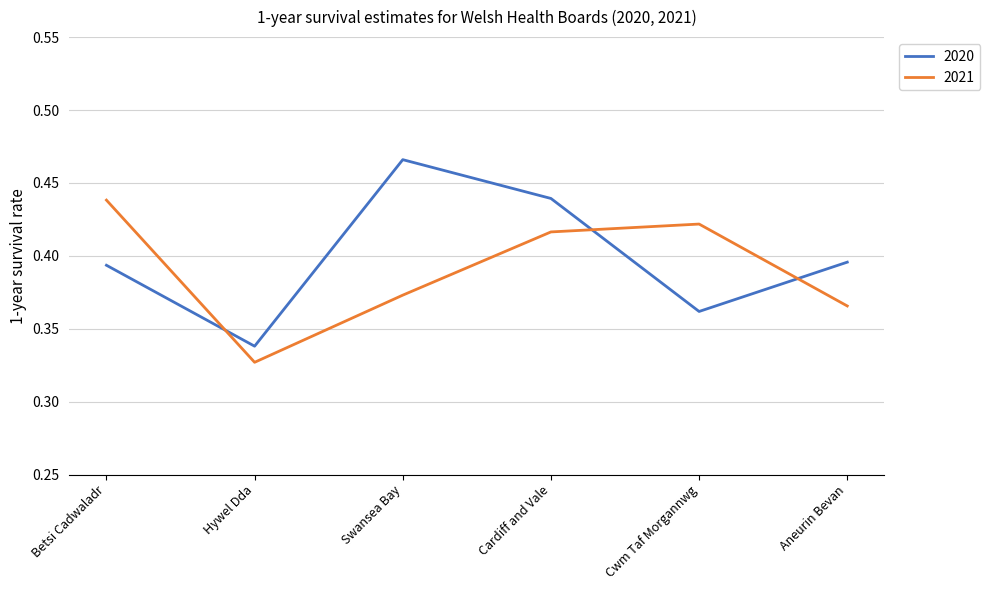

List the series in order of their peak value, highest first.

2020, 2021